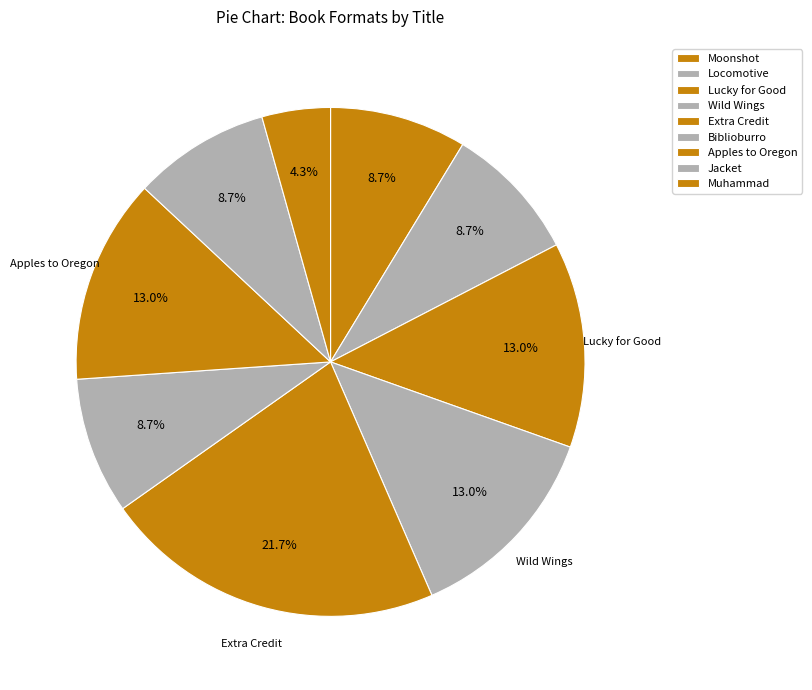

Count the number of slices in the pie.

9